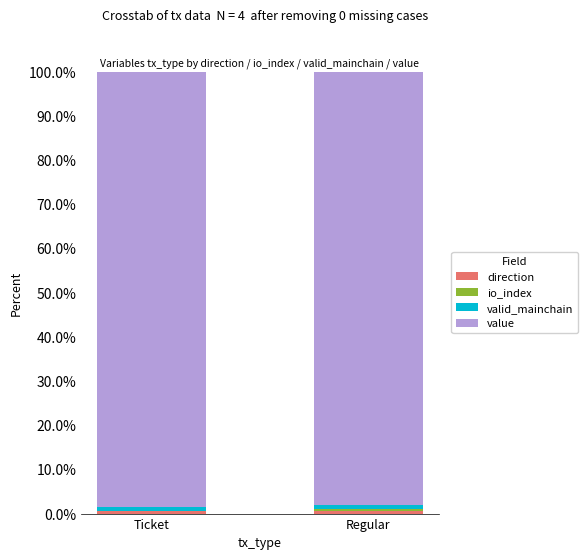

Rank the categories by value value from highest to lowest.

Ticket, Regular